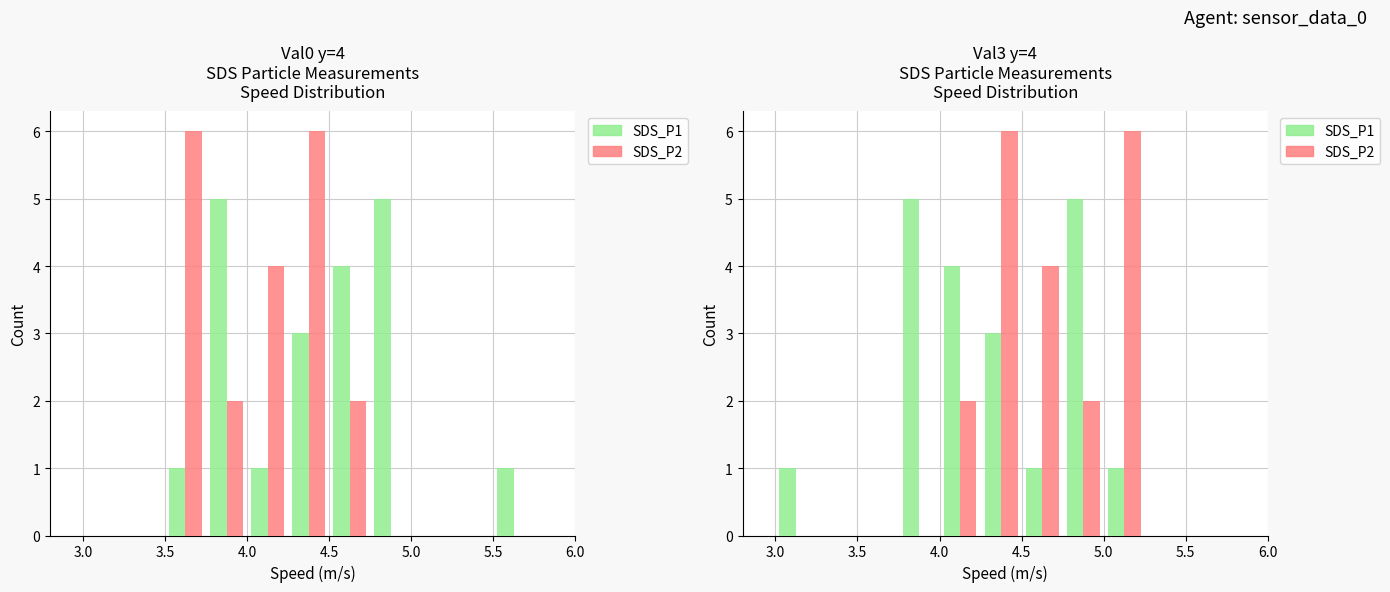

How many bars are there in each group?

2